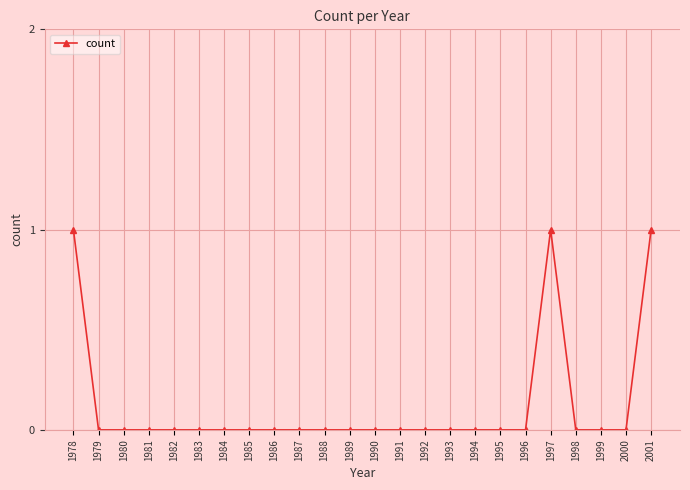

Is this an area chart (filled region under the line)?

No